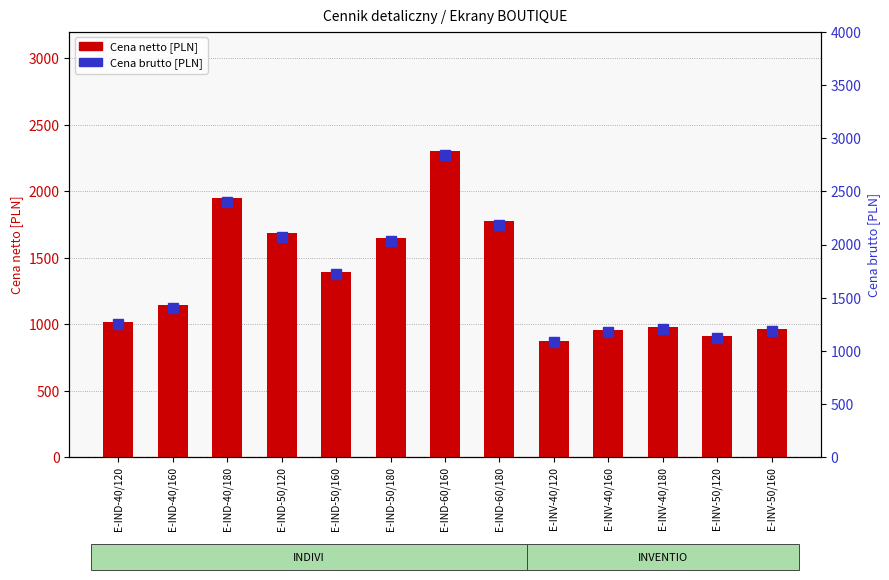

Are the bars grouped side by side (vs. stacked)?

Yes